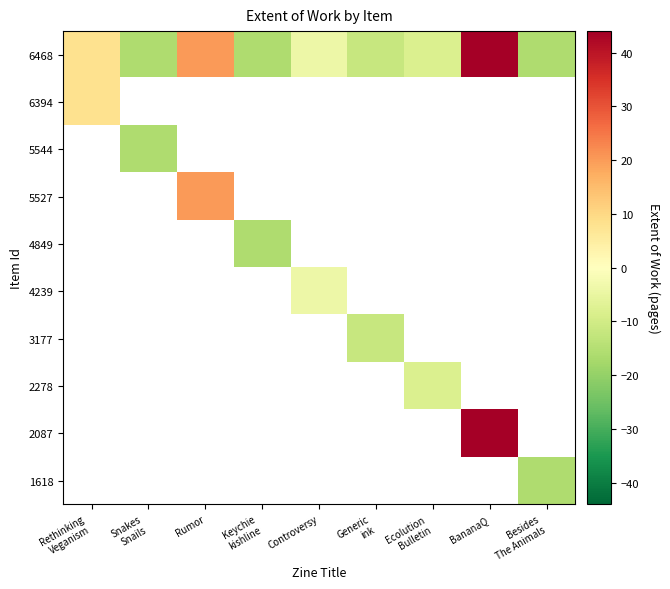

What is the minimum value for 6394?

8.0